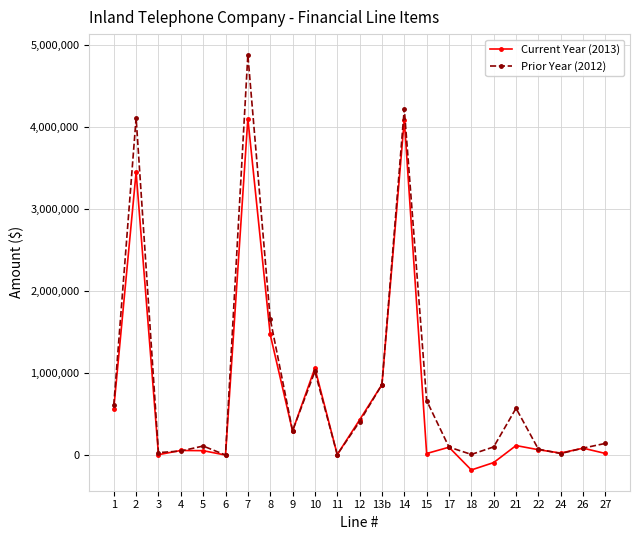

Rank the series by their maximum value, from lowest to highest.

Current Year (2013), Prior Year (2012)